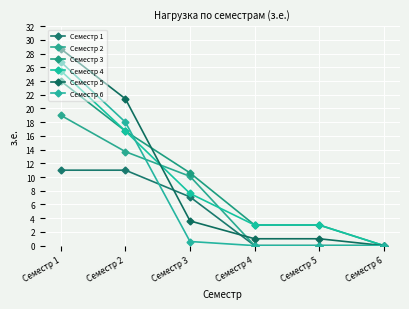

Reading left to right, list all the values displayed in this chart.

Семестр 1: 11.0	11.0	7.1	0.0	0.0	0.0
Семестр 2: 19.0	13.7	10.1	0.0	0.0	0.0
Семестр 3: 24.0	16.7	10.6	3.0	3.0	0.0
Семестр 4: 25.5	16.7	7.6	3.0	3.0	0.0
Семестр 5: 28.7	21.4	3.6	1.0	1.0	0.0
Семестр 6: 26.8	18.0	0.6	0.0	0.0	0.0